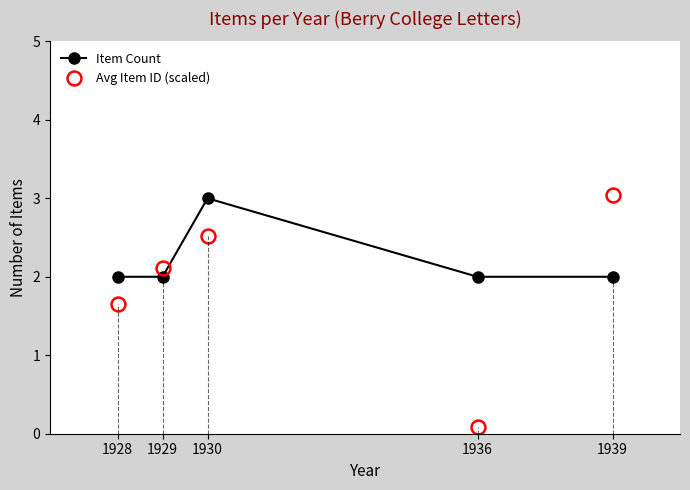

What is the sum of all Item Count values?

11.0